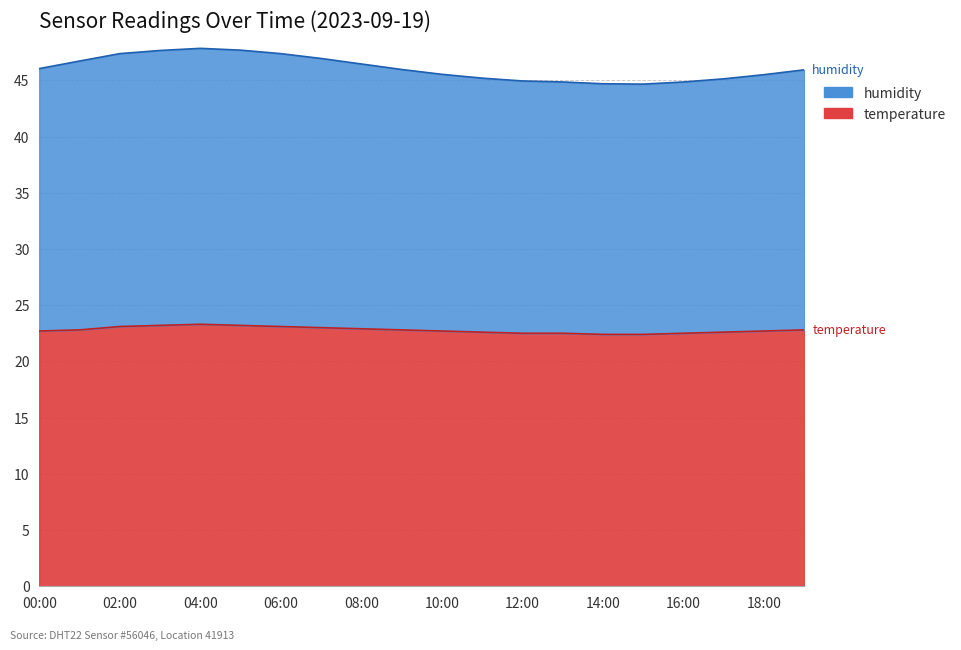

What is the difference between the maximum and minimum values in the humidity series?

3.2